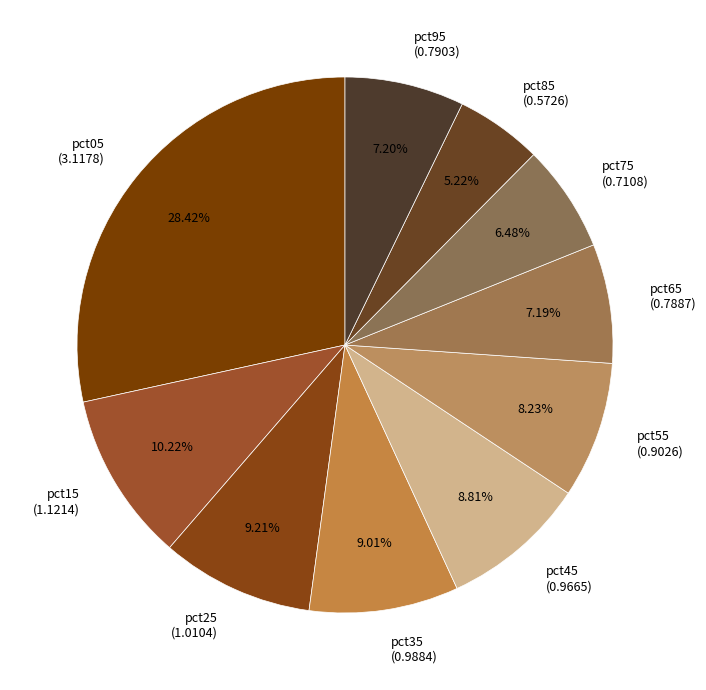

Combined, do pct65 and pct85 account for over 50%?

No